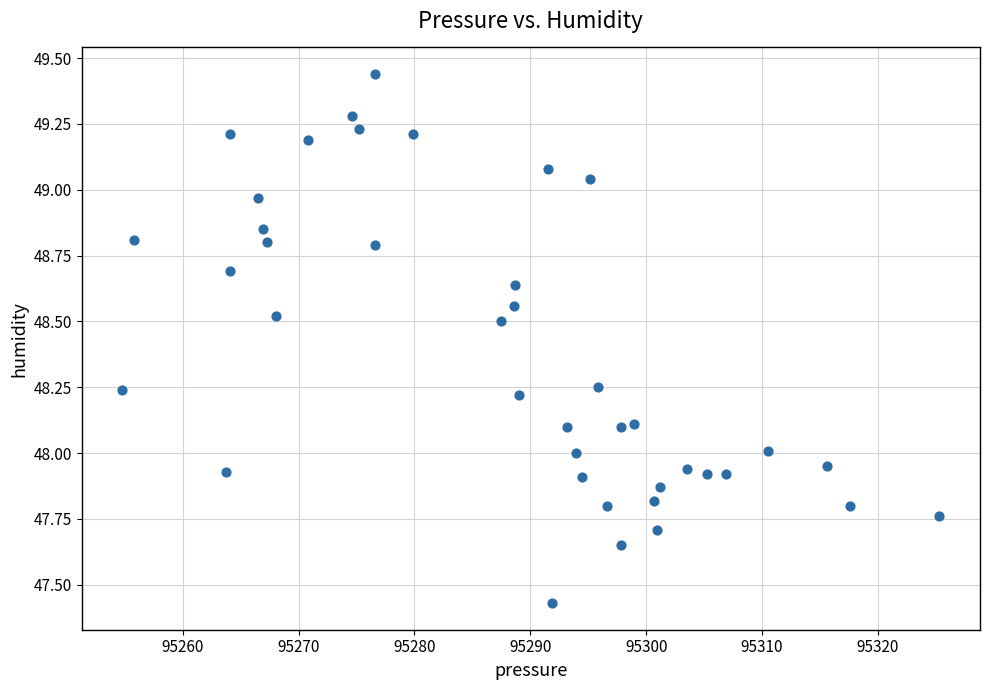

What is the range of Y values (max minus min)?

2.0